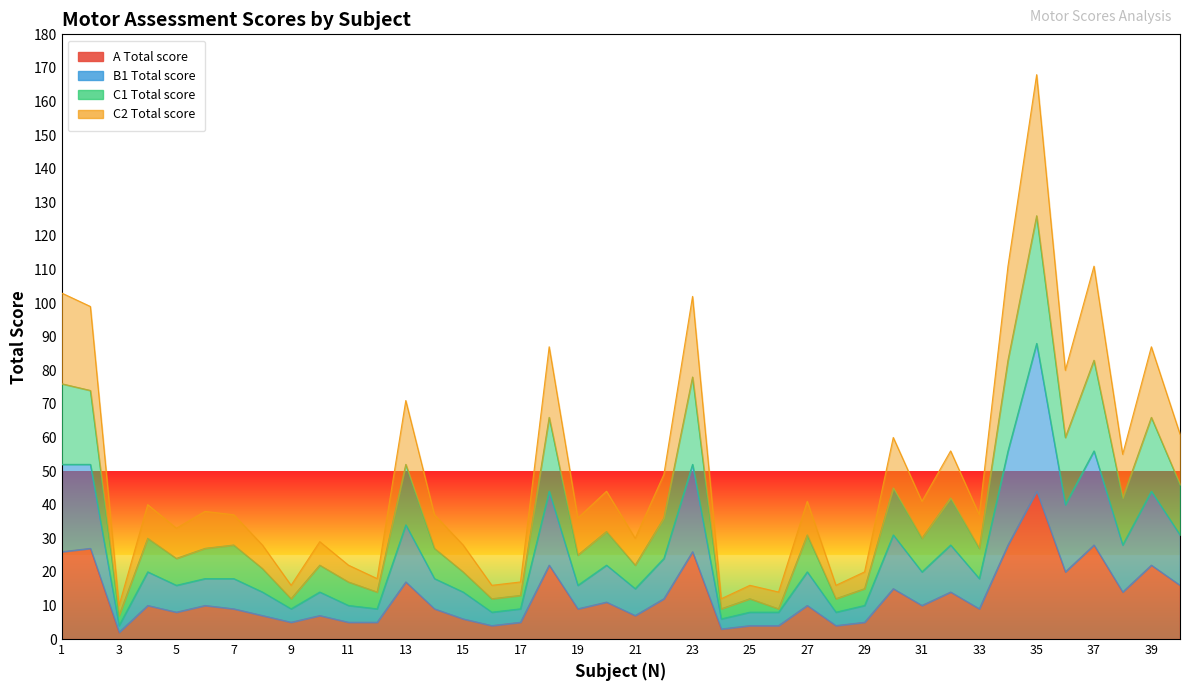

True or false: C2 Total score and C1 Total score intersect in this chart.

False